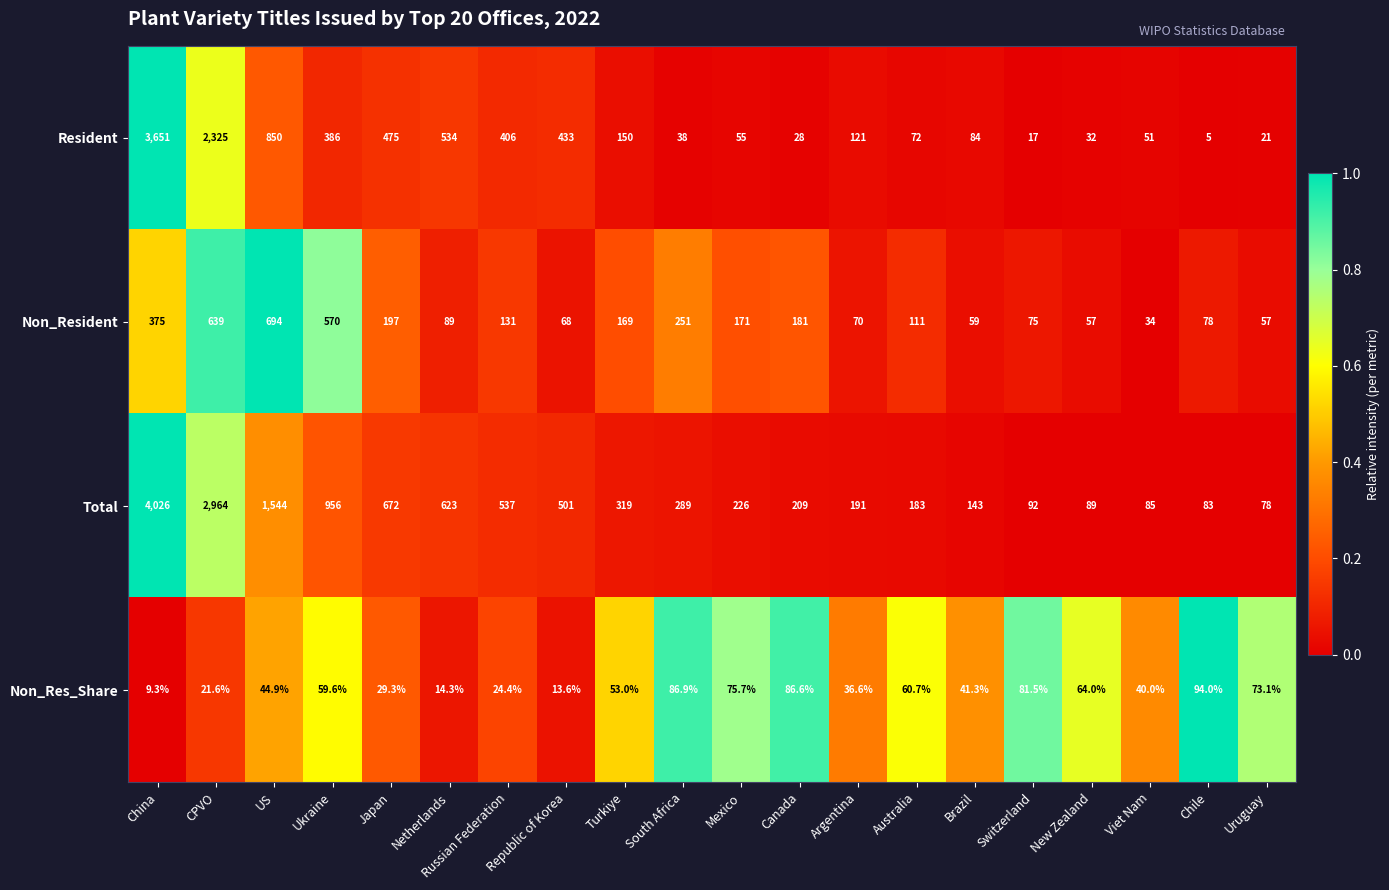

The Total series shows 183.0 at Australia. True or false?

True